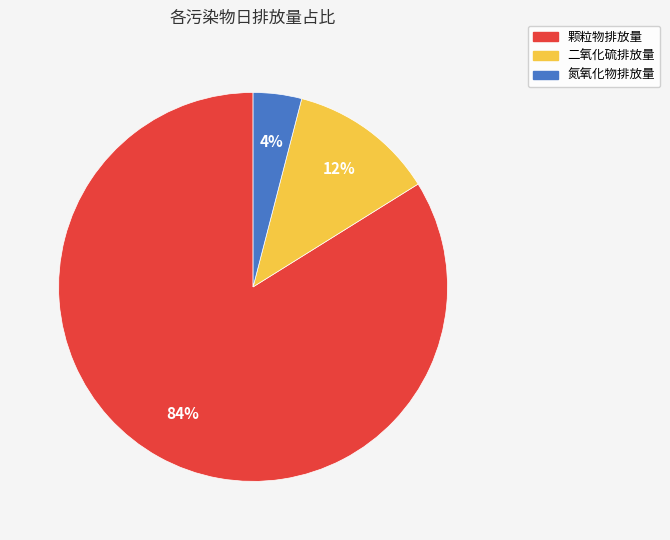

Is there a majority slice in this chart?

Yes